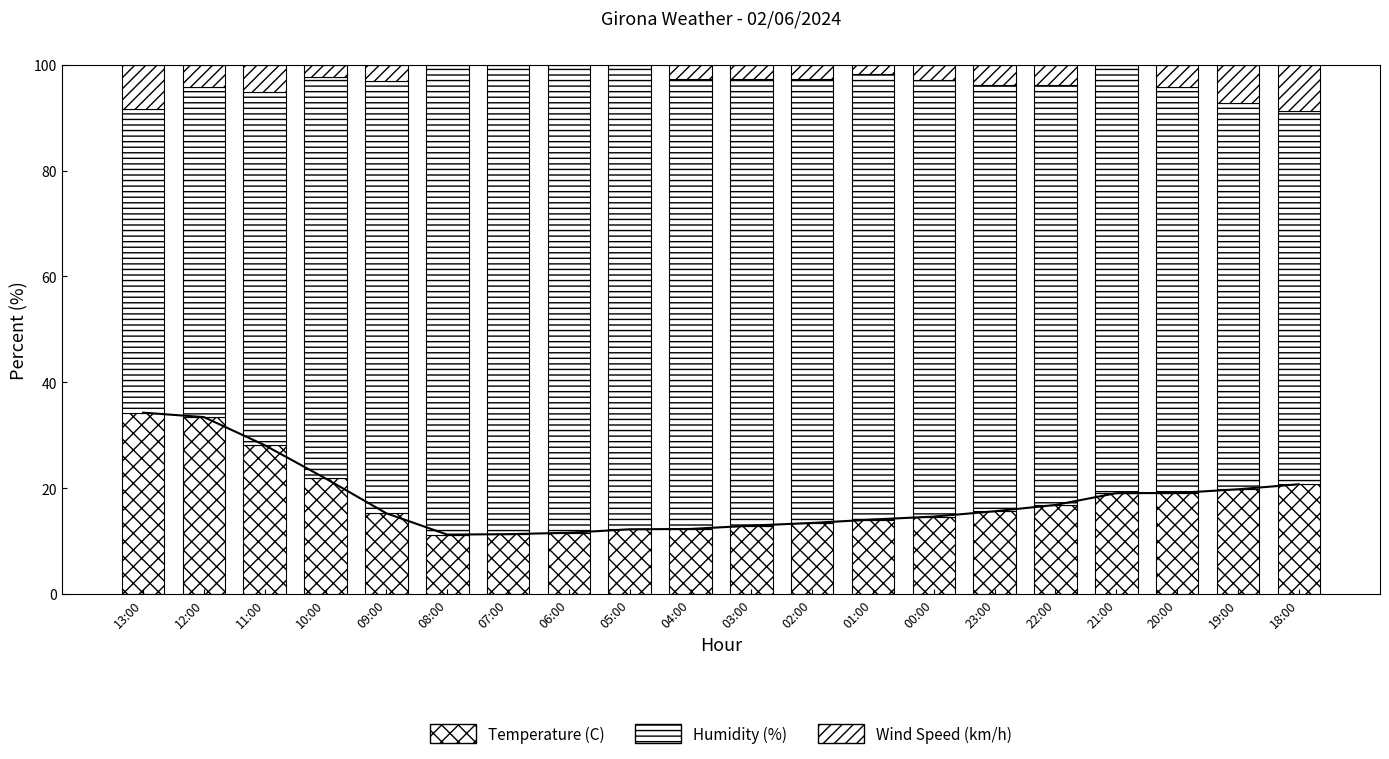

Between 10:00 and 08:00, which is larger?

10:00